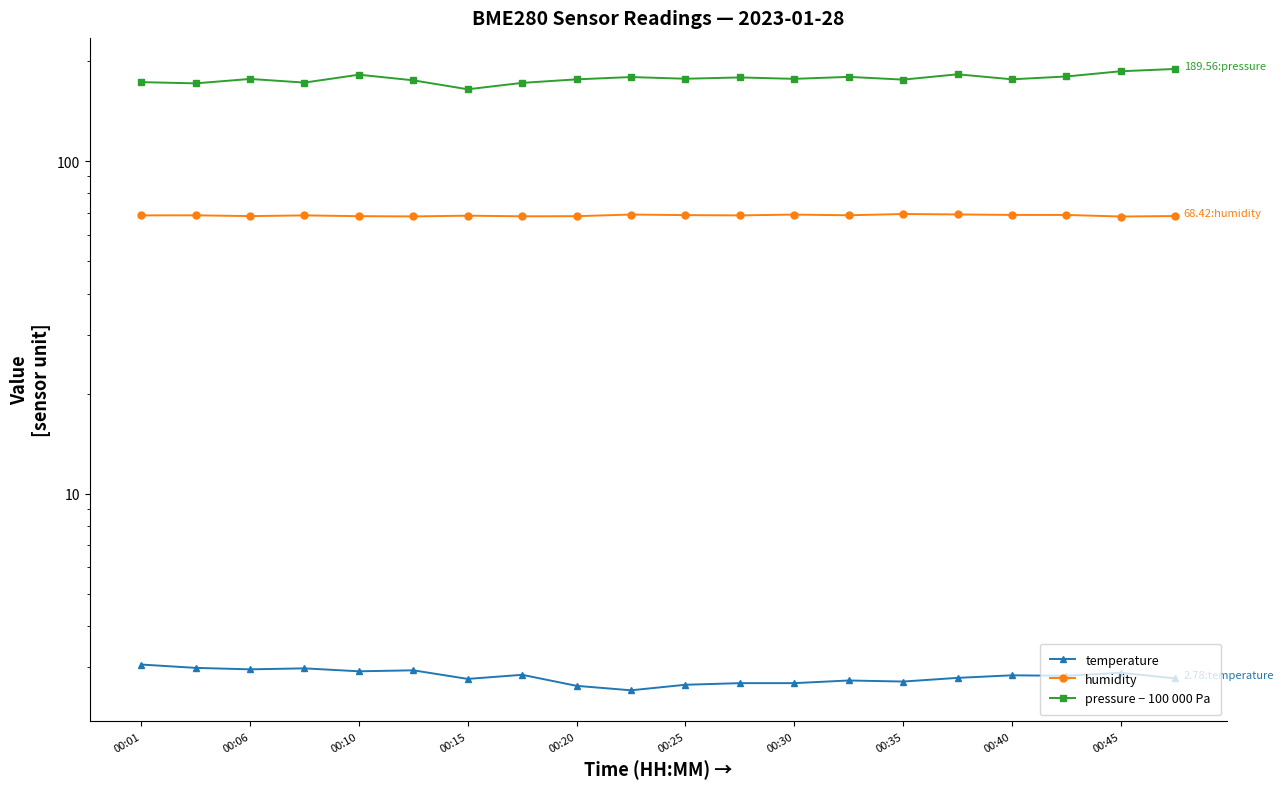

Rank the series at 00:30 from highest to lowest value.

pressure − 100 000 Pa, humidity, temperature